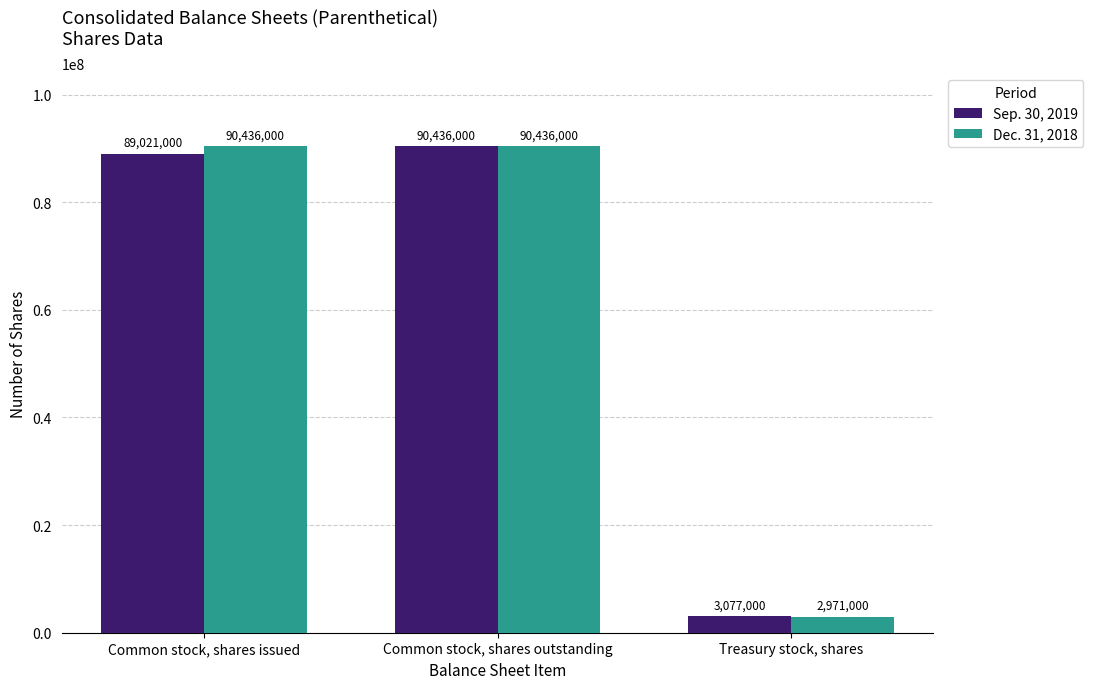

Which series has the largest range (max minus min)?

Dec. 31, 2018